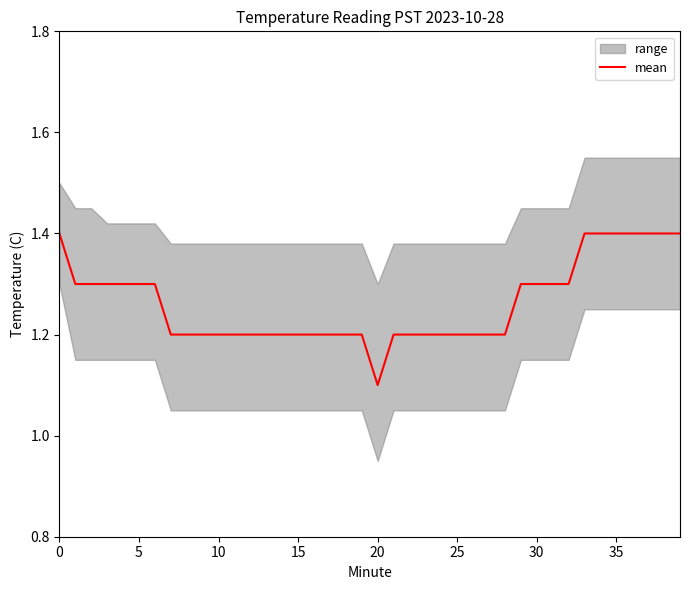

What is the approximate value at 38?

1.4